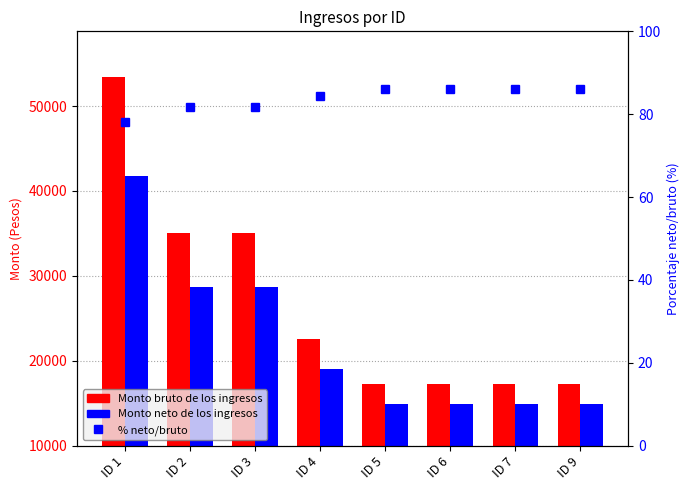

What is the spread (max minus min) of values at ID 6?

17213.7